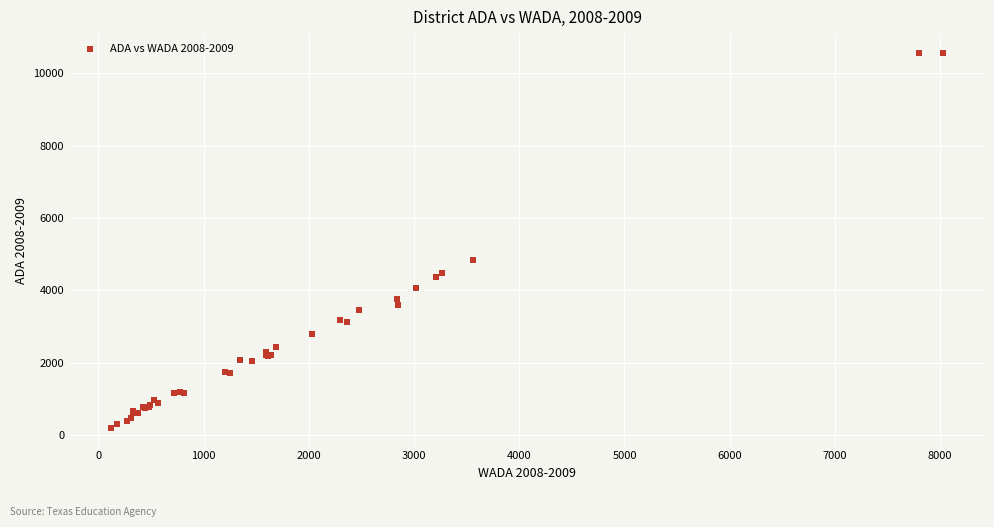

What Y value in the scatter plot is closest to 5384?

4853.1